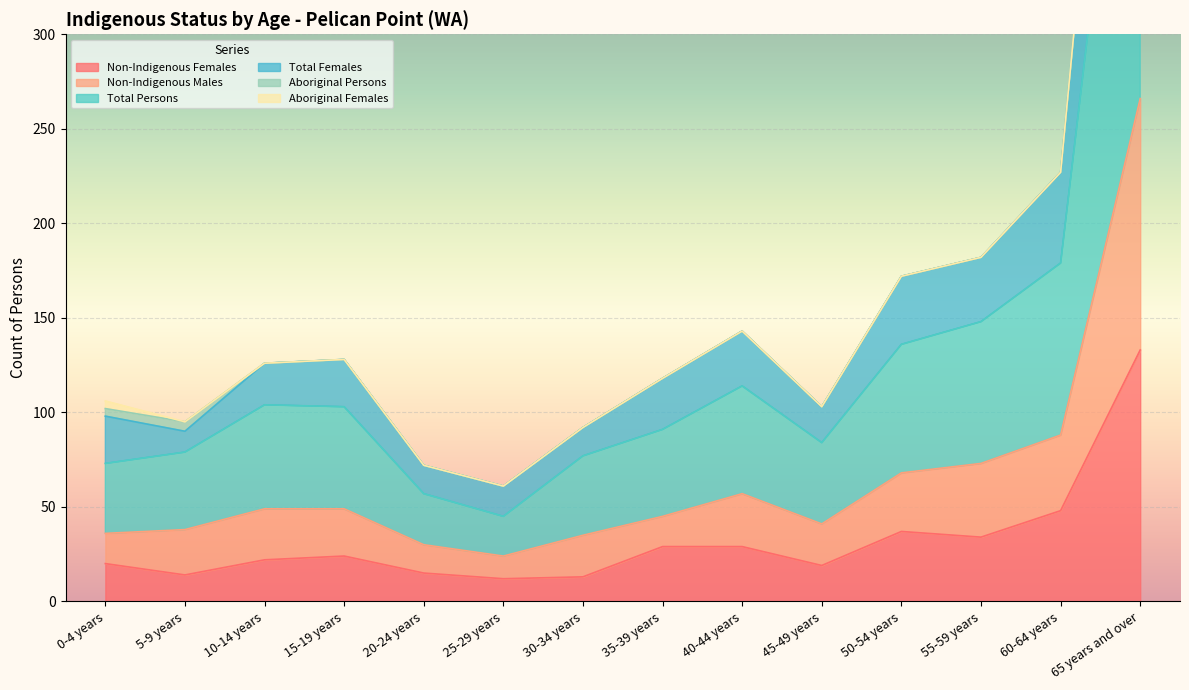

What is the difference between the highest and lowest values at 15-19 years?

104